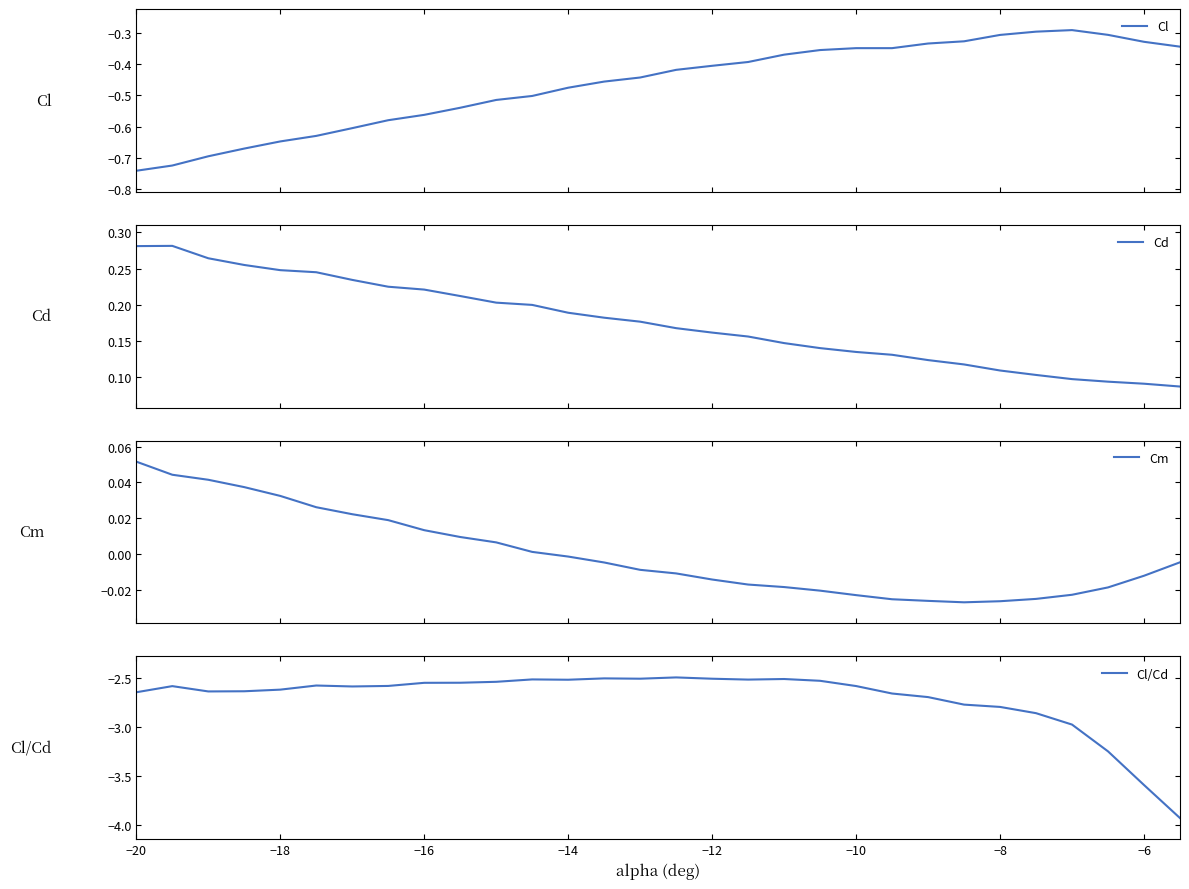

Reading right to left, what are all the values shown in this chart?

Cl: -0.3	-0.3	-0.3	-0.3	-0.3	-0.3	-0.3	-0.3	-0.3	-0.3	-0.4	-0.4	-0.4	-0.4	-0.4	-0.4	-0.5	-0.5	-0.5	-0.5	-0.5	-0.6	-0.6	-0.6	-0.6	-0.6	-0.7	-0.7	-0.7	-0.7
Cd: 0.1	0.1	0.1	0.1	0.1	0.1	0.1	0.1	0.1	0.1	0.1	0.1	0.2	0.2	0.2	0.2	0.2	0.2	0.2	0.2	0.2	0.2	0.2	0.2	0.2	0.2	0.3	0.3	0.3	0.3
Cm: -0.0	-0.0	-0.0	-0.0	-0.0	-0.0	-0.0	-0.0	-0.0	-0.0	-0.0	-0.0	-0.0	-0.0	-0.0	-0.0	-0.0	-0.0	0.0	0.0	0.0	0.0	0.0	0.0	0.0	0.0	0.0	0.0	0.0	0.1
Cl/Cd: -3.9	-3.6	-3.2	-3.0	-2.9	-2.8	-2.8	-2.7	-2.7	-2.6	-2.5	-2.5	-2.5	-2.5	-2.5	-2.5	-2.5	-2.5	-2.5	-2.5	-2.5	-2.5	-2.6	-2.6	-2.6	-2.6	-2.6	-2.6	-2.6	-2.6